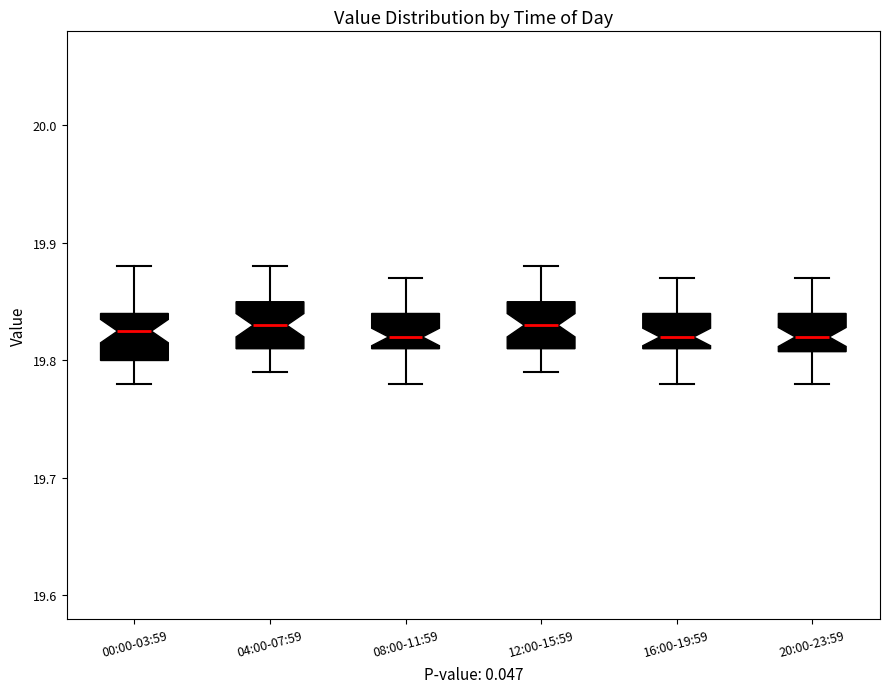

Reading left to right, read every box against the y-axis: the position of its median line, the range the box covers, and the ends of its whiskers. The values are not printed on the chart, so give them approximately, as read against the axis.

00:00-03:59: median 19.83, box 19.80 to 19.84, whiskers 19.78 to 19.88
04:00-07:59: median 19.83, box 19.81 to 19.85, whiskers 19.79 to 19.88
08:00-11:59: median 19.82, box 19.81 to 19.84, whiskers 19.78 to 19.87
12:00-15:59: median 19.83, box 19.81 to 19.85, whiskers 19.79 to 19.88
16:00-19:59: median 19.82, box 19.81 to 19.84, whiskers 19.78 to 19.87
20:00-23:59: median 19.82, box 19.81 to 19.84, whiskers 19.78 to 19.87